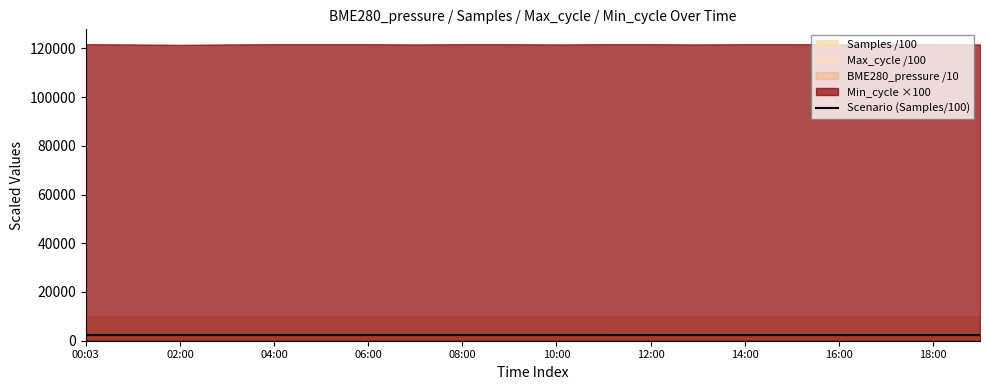

True or false: the data shows 2321.7 at 02:00.

True